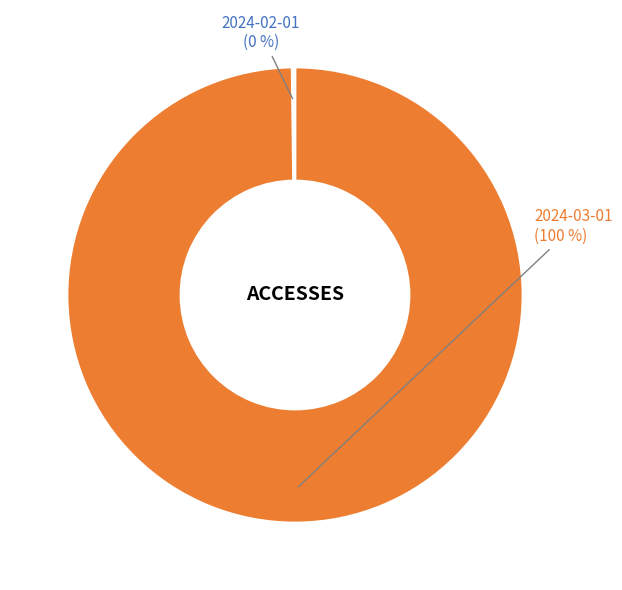

Is it true that 2024-03-01 is 88% of the pie?

False